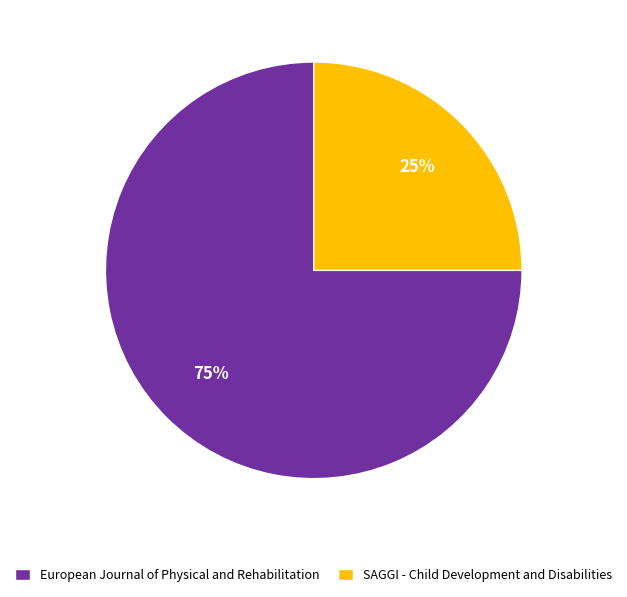

How many segments does this pie chart have?

2